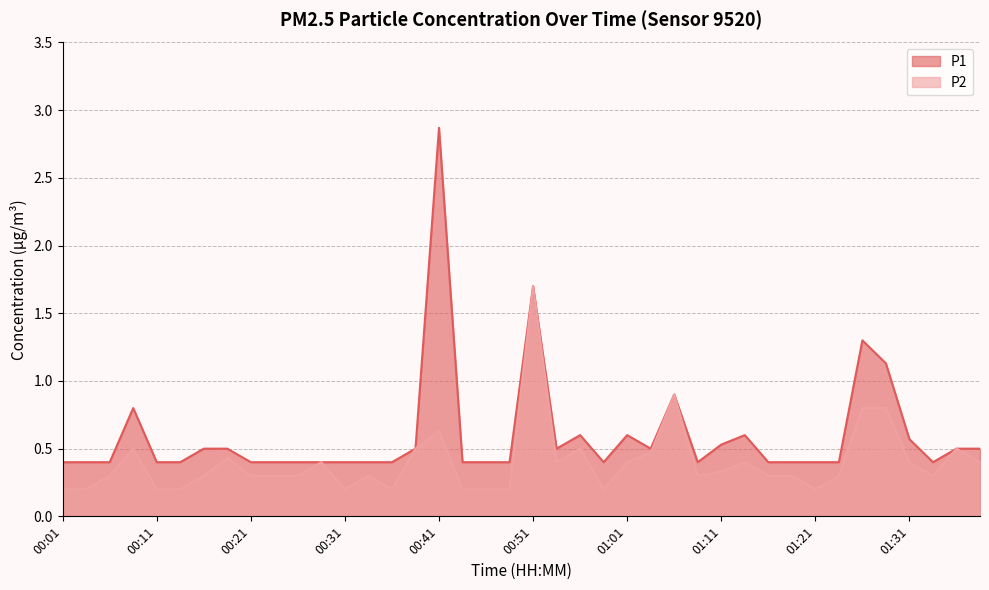

What is the total value across all series at 00:06?

0.7